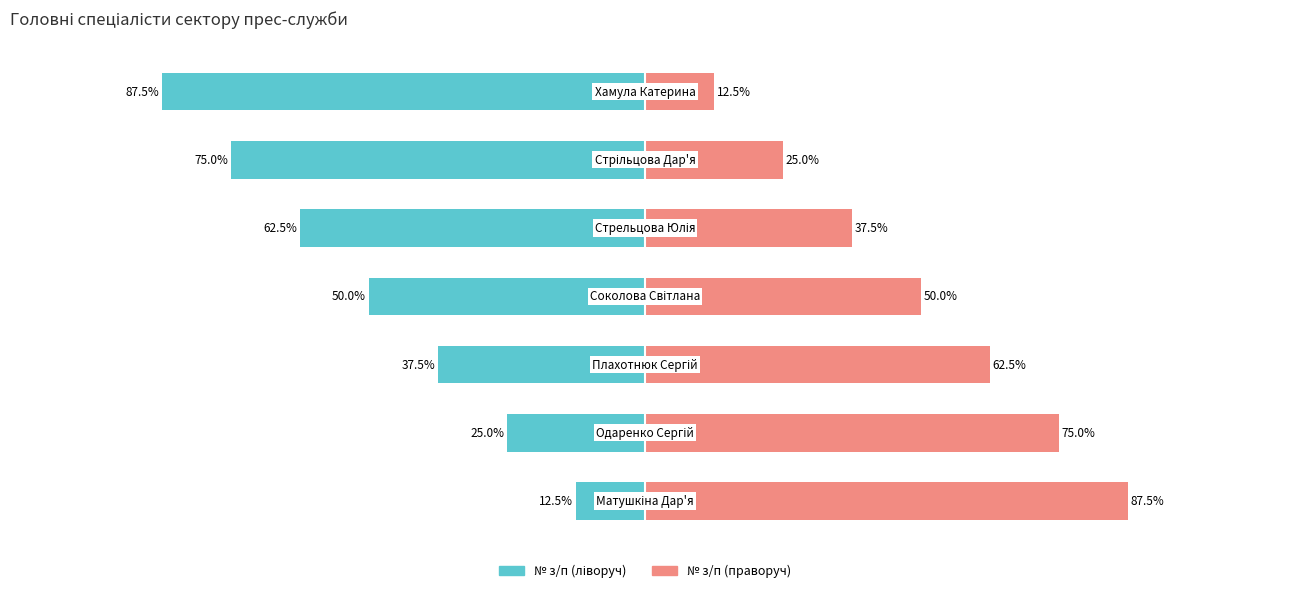

What is the sum of all № з/п (ліворуч) values?

-350.0